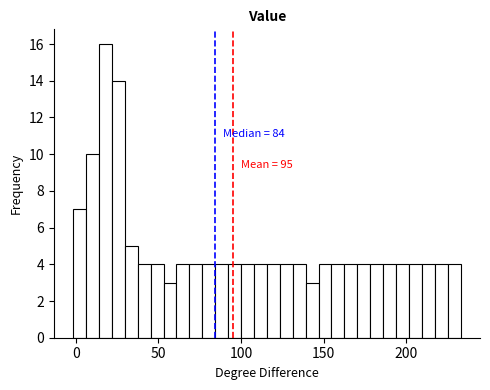

Around what value on the x-axis is the tallest bar? Give the approximate position of its centre, as read against the axis.

20